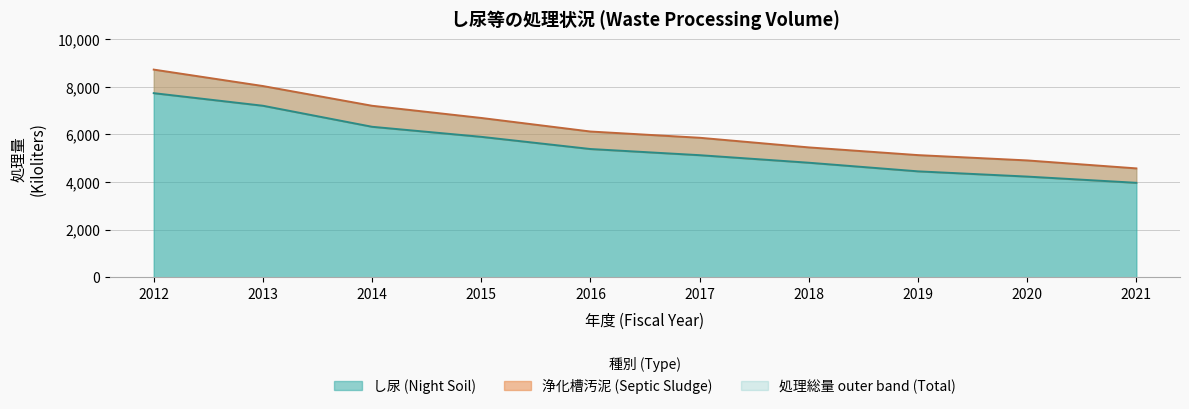

Read the value at 2020, to the nearest 100.

4200